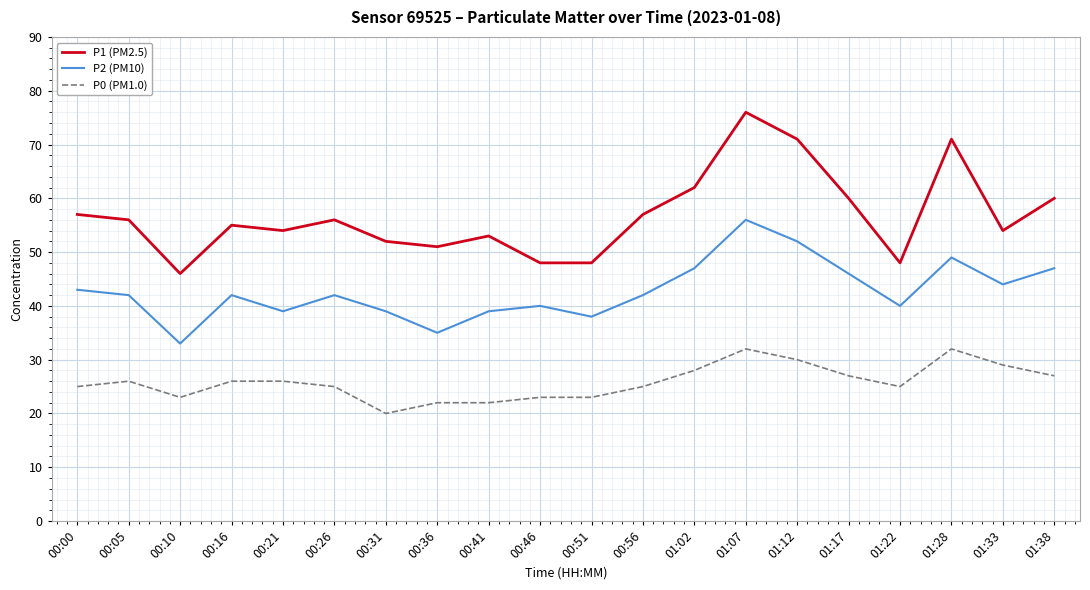

How many series are shown in this chart?

3